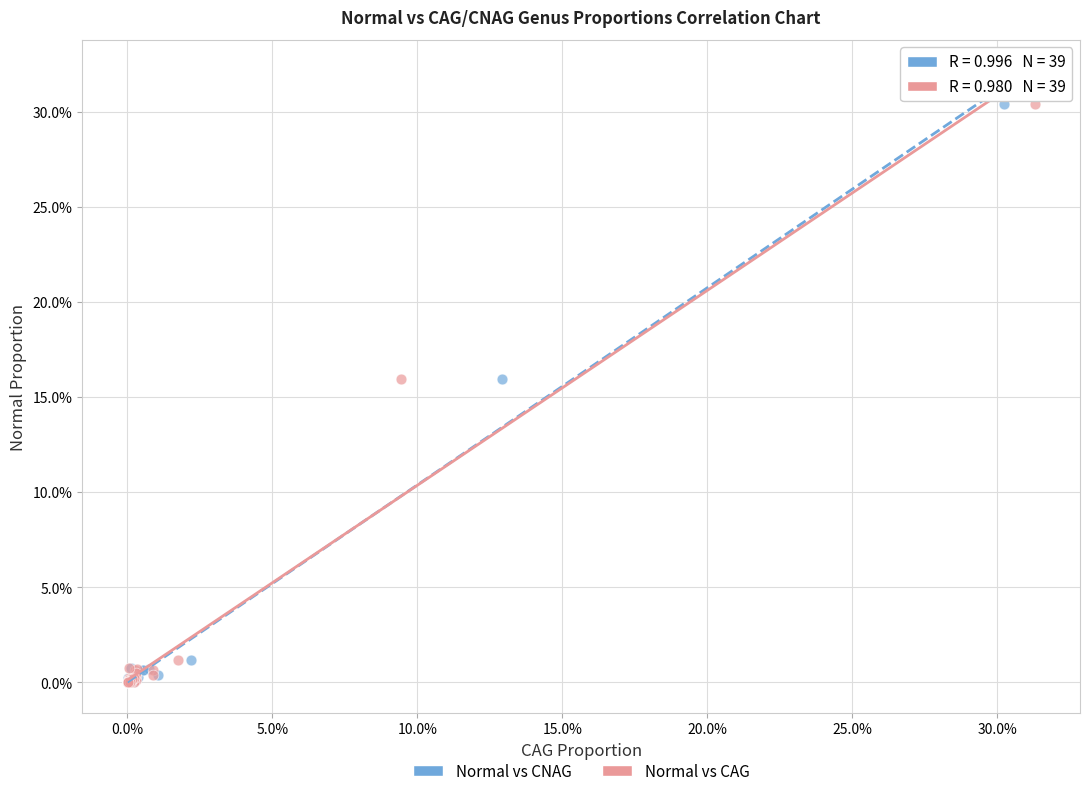

What are all the series names shown in the legend?

Normal vs CNAG, Normal vs CAG